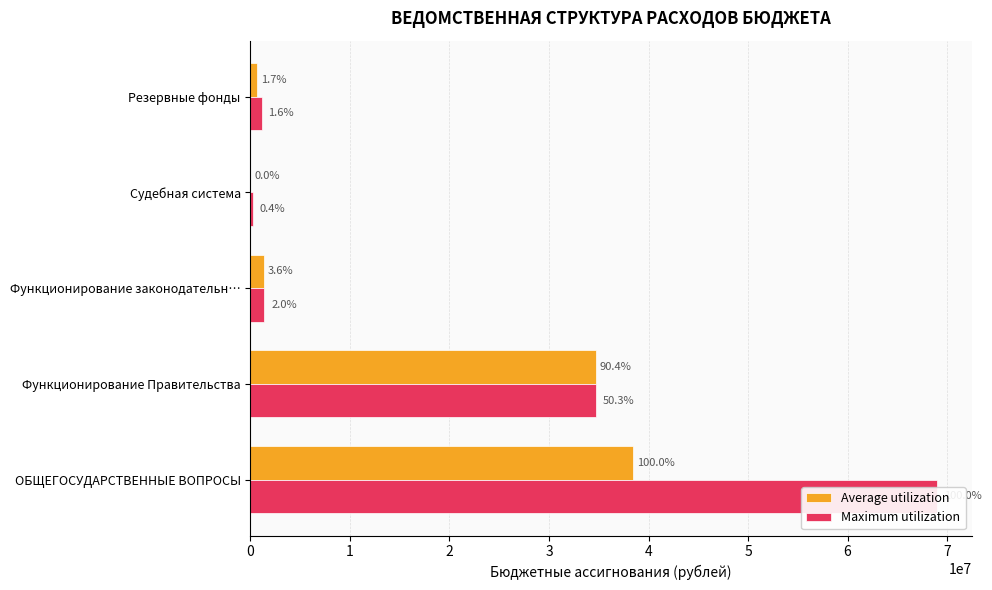

Which series has the largest total across all categories?

Maximum utilization